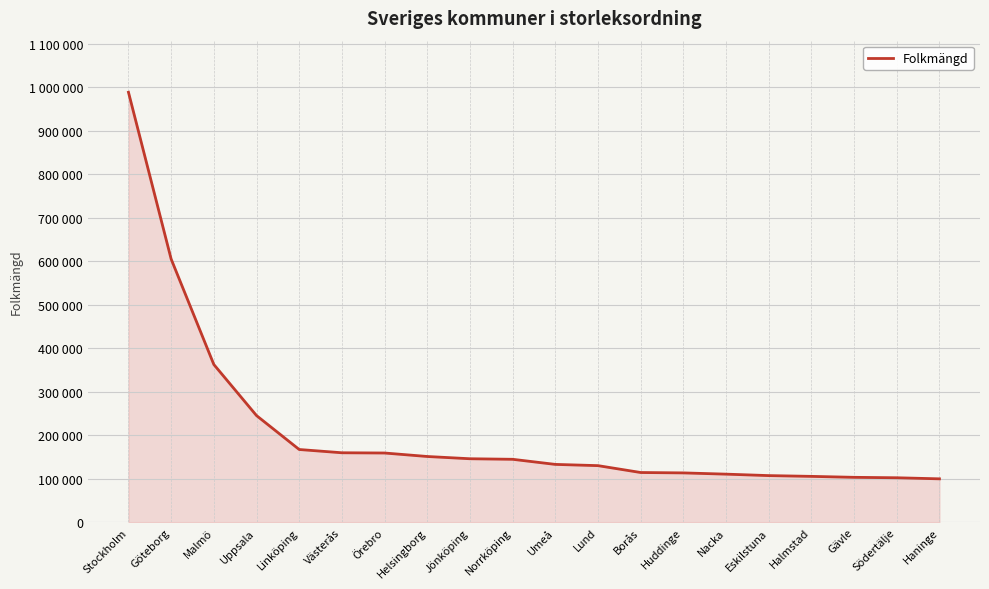

The value at Göteborg is 605326. True or false?

True